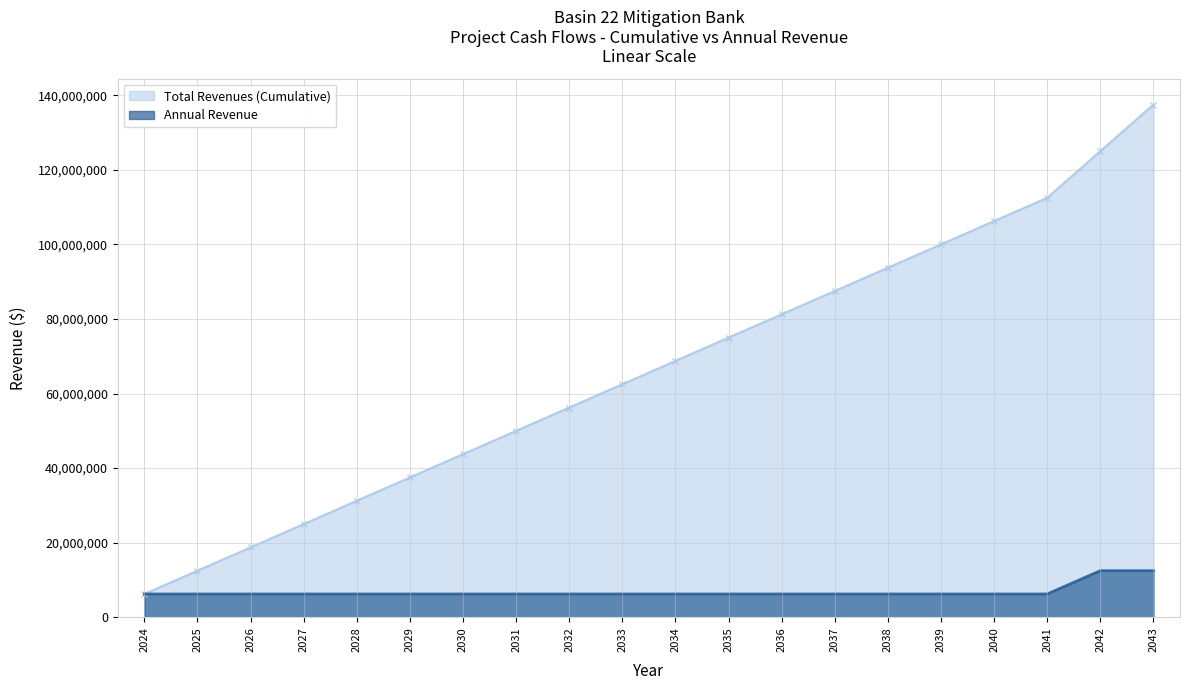

Reading right to left, extract all data points from this chart.

Total Revenues (Cumulative): 137500000	125000000	112500000	106250000	100000000	93750000	87500000	81250000	75000000	68750000	62500000	56250000	50000000	43750000	37500000	31250000	25000000	18750000	12500000	6250000
Annual Revenue: 12500000	12500000	6250000	6250000	6250000	6250000	6250000	6250000	6250000	6250000	6250000	6250000	6250000	6250000	6250000	6250000	6250000	6250000	6250000	6250000